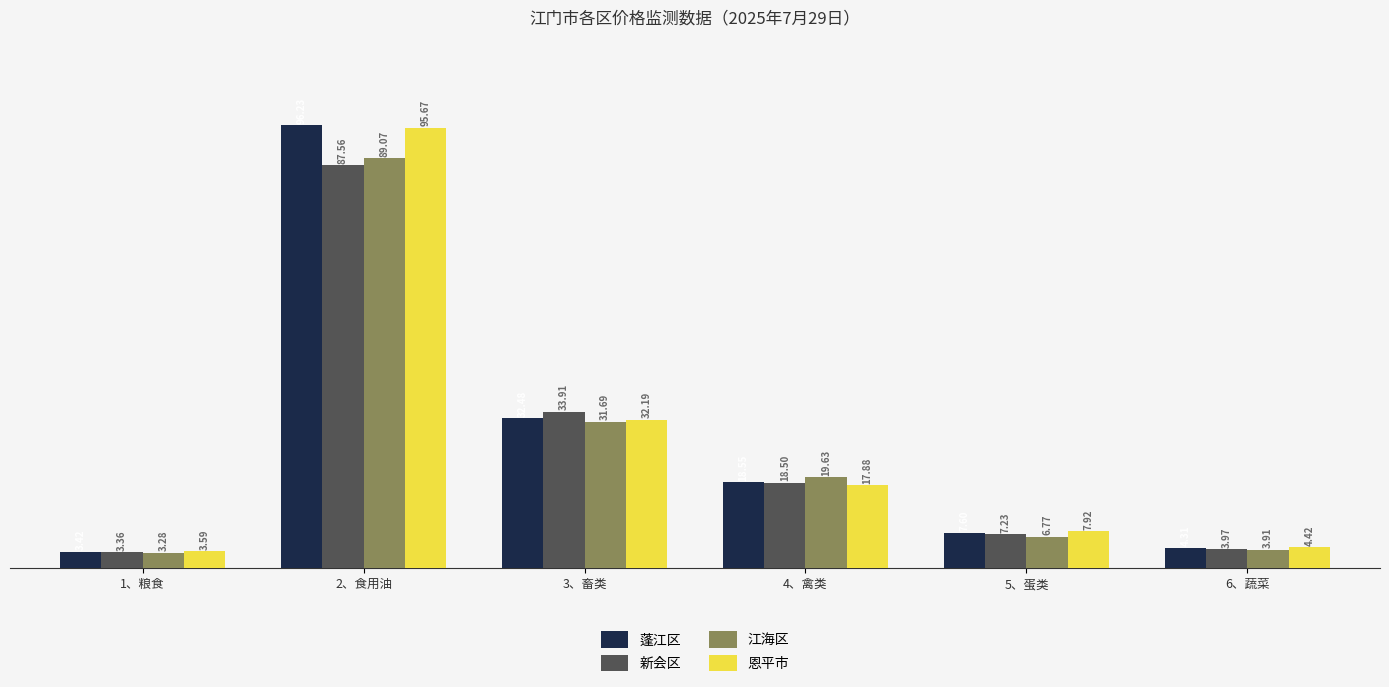

What is the sum of the 江海区 values at 4、禽类 and 3、畜类?

51.3